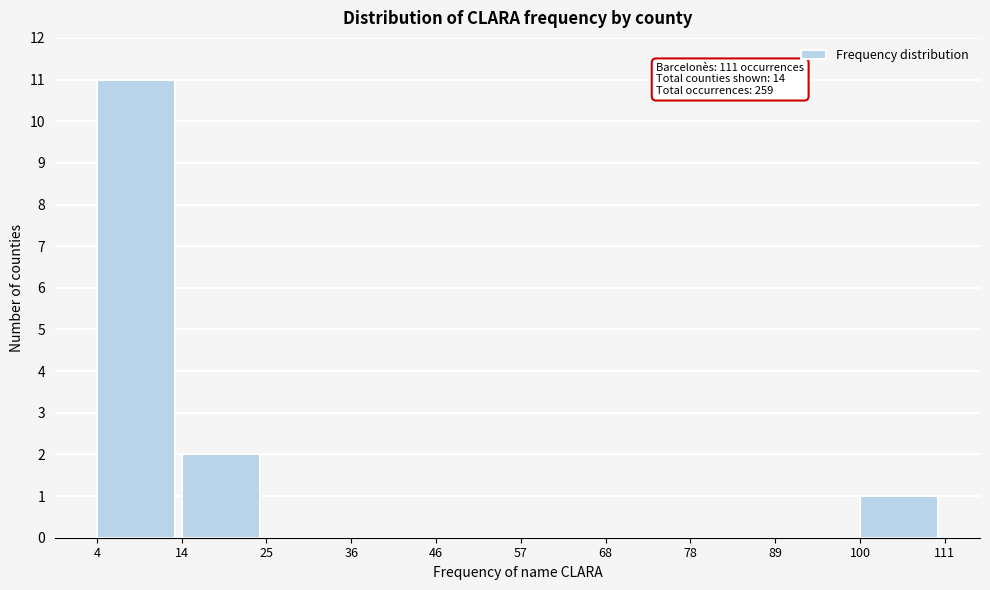

Which range on the x-axis has the tallest bar?

4 to 14